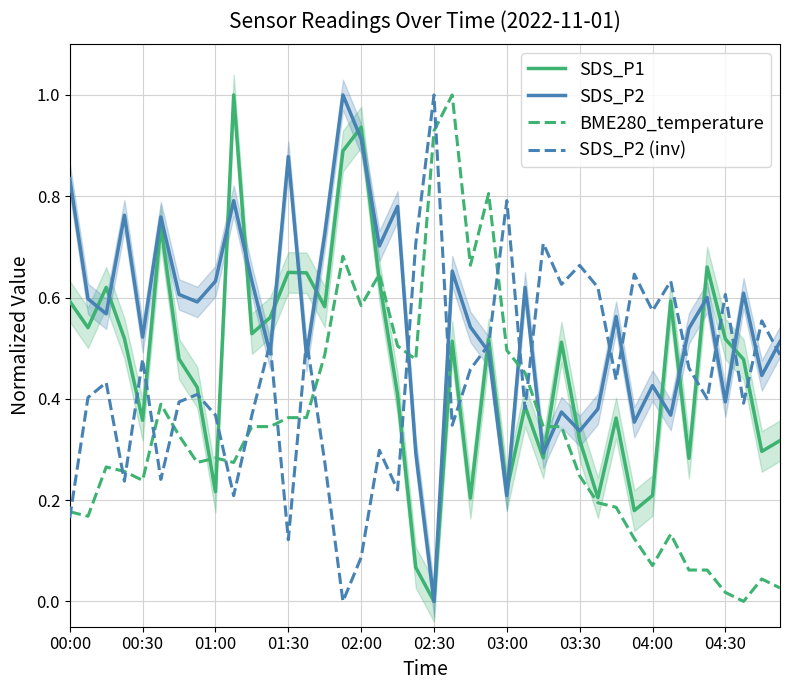

At which label is SDS_P1 closest to 0?

02:30